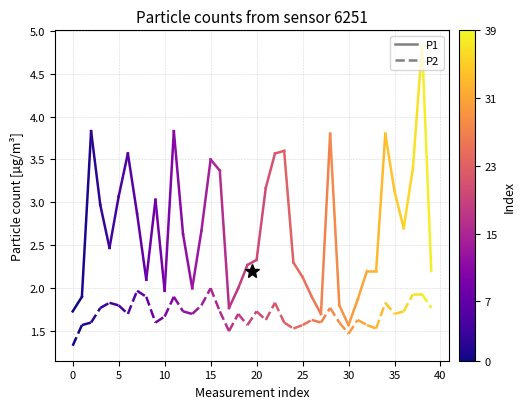

Does the chart display data point markers on the line(s)?

No